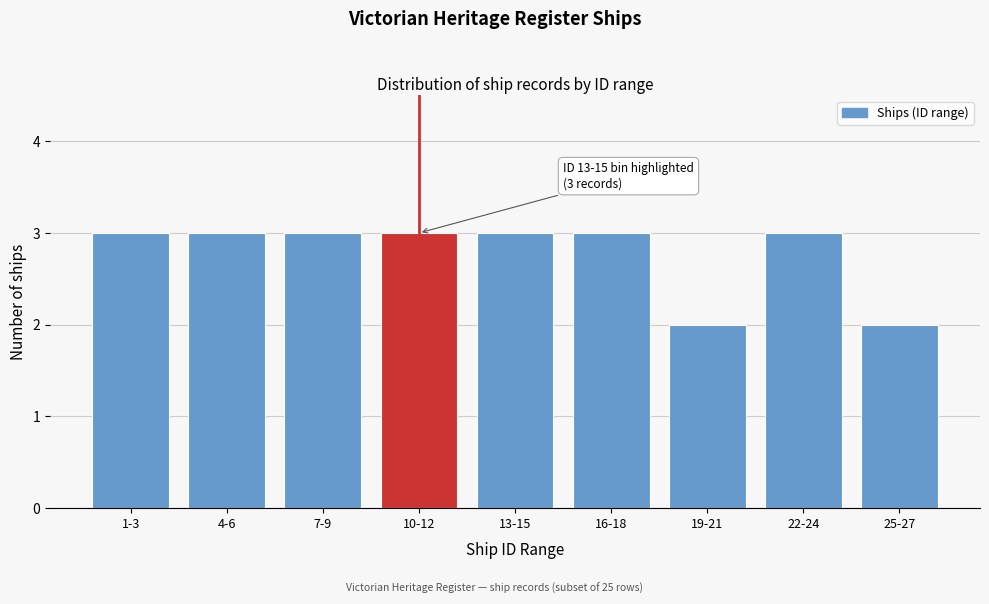

Reading left to right, list all the values displayed in this chart.

1-3=3	4-6=3	7-9=3	10-12=3	13-15=3	16-18=3	19-21=2	22-24=3	25-27=2